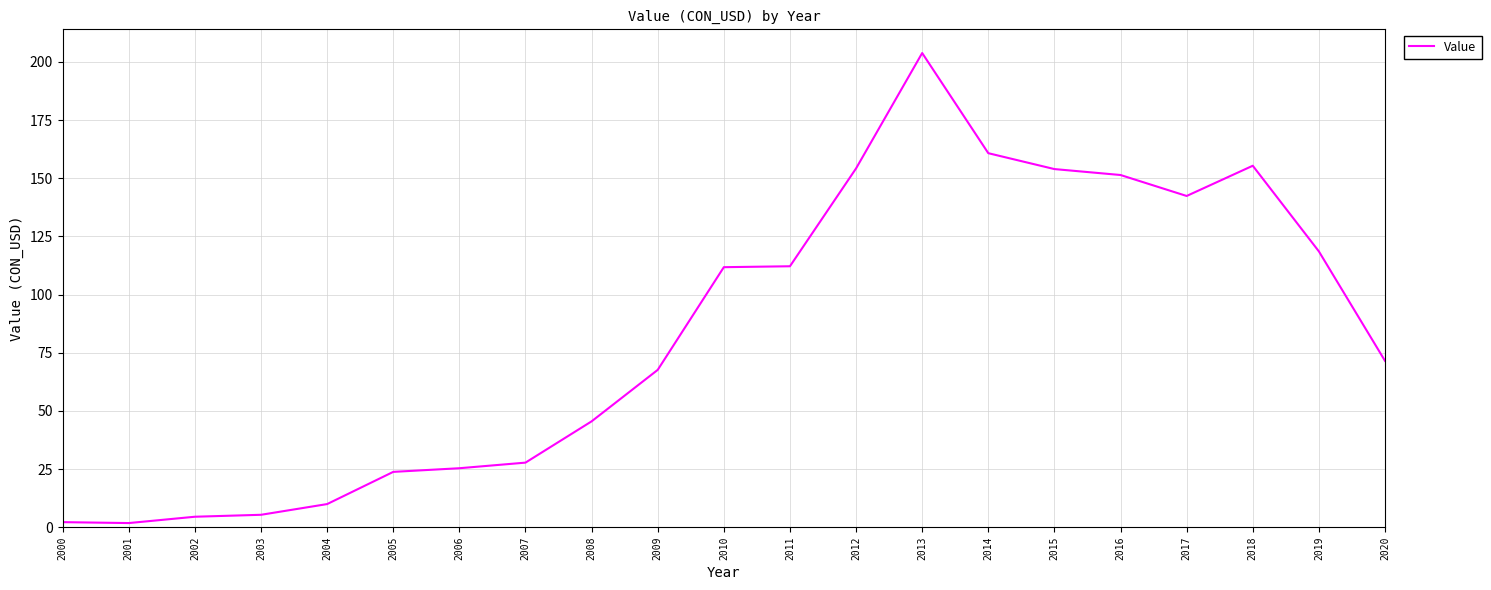

At which category does the chart reach its peak across all series?

2013